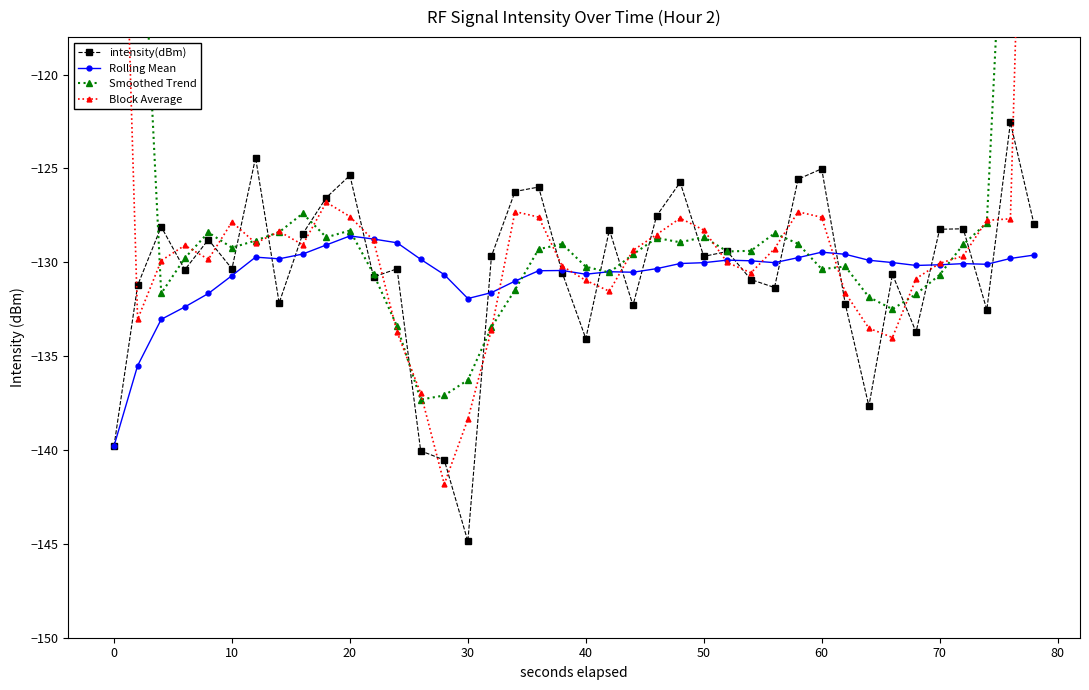

True or false: intensity(dBm) has a value of -128.2 at 70.

True